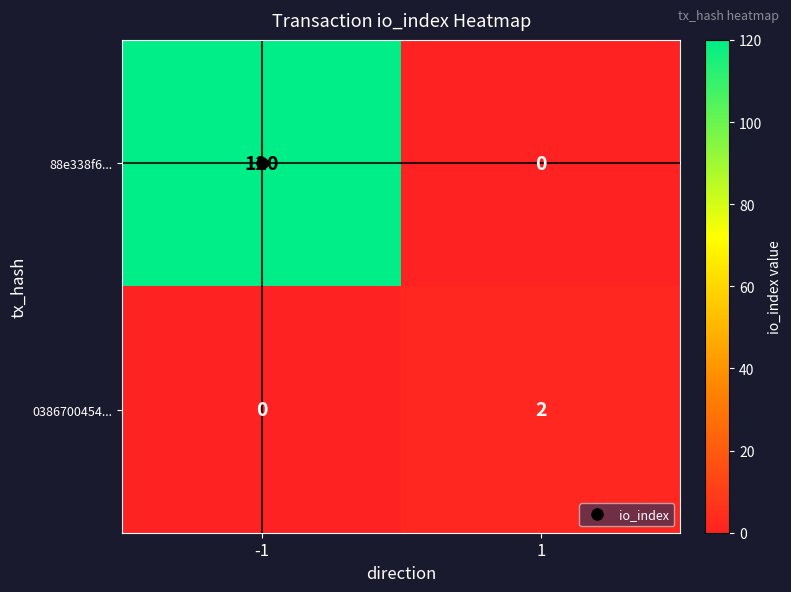

List the series in order of their peak value, lowest first.

0386700454..., 88e338f6...